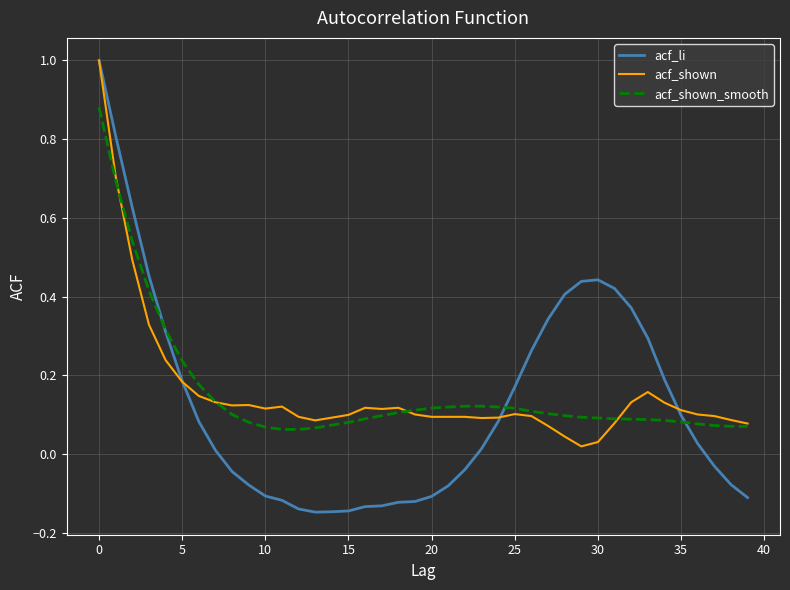

Which series has the widest spread of values?

acf_li